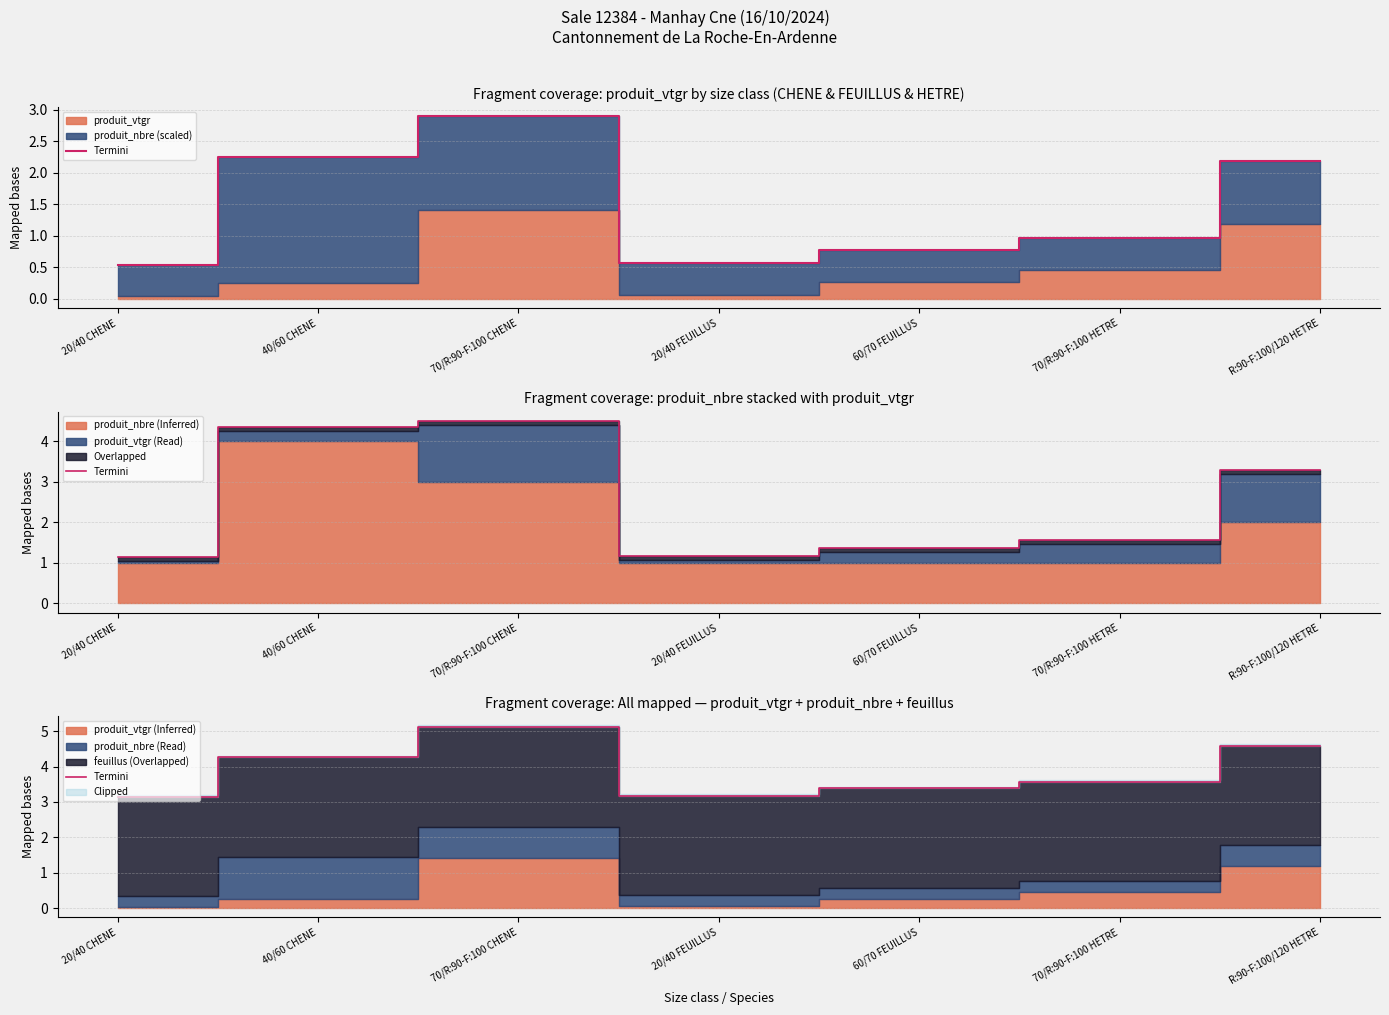

What position from the right is 20/40 CHENE?

7